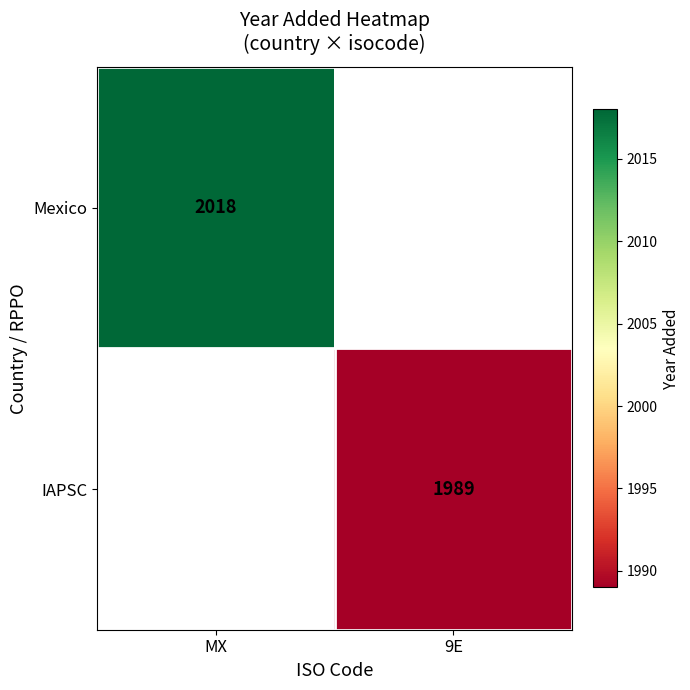

Between MX and 9E, which is larger?

9E